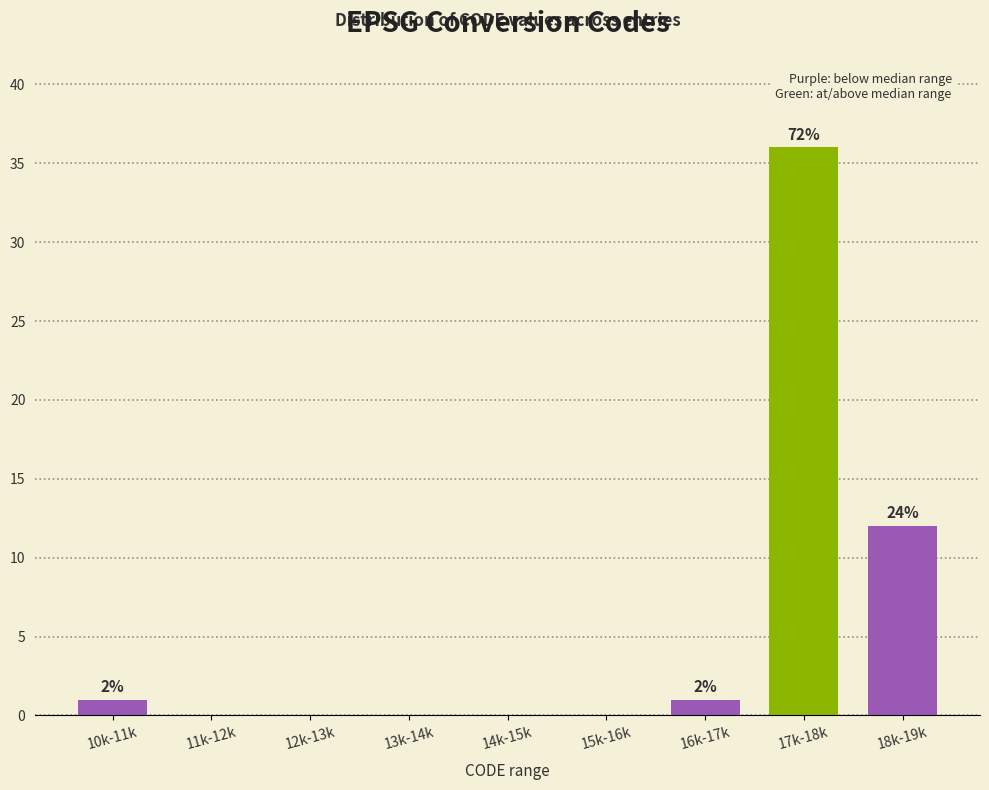

Reading right to left, extract all data points from this chart.

18k-19k=12	17k-18k=36	16k-17k=1	15k-16k=0	14k-15k=0	13k-14k=0	12k-13k=0	11k-12k=0	10k-11k=1